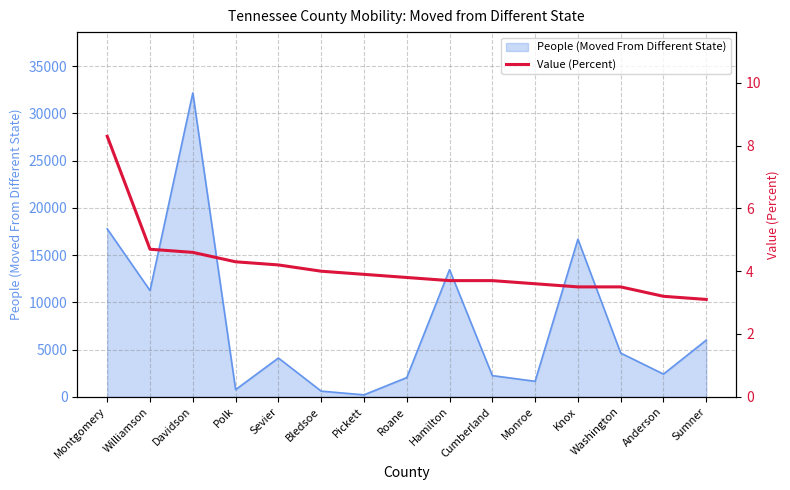

What is the label of the 2nd point from the left?

Williamson